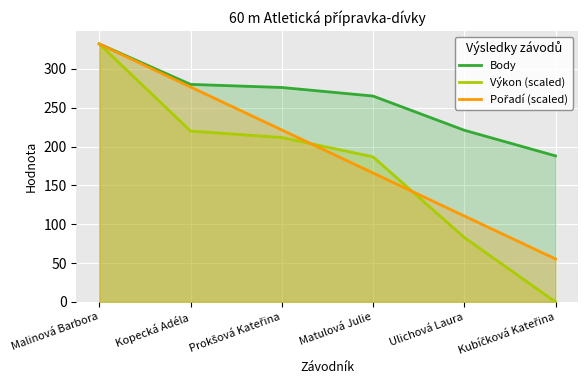

Reading left to right, what are all the values shown in this chart?

Body: Malinová Barbora=332.0	Kopecká Adéla=280.0	Prokšová Kateřina=276.0	Matulová Julie=265.0	Ulichová Laura=221.0	Kubíčková Kateřina=188.0
Výkon (scaled): Malinová Barbora=332.0	Kopecká Adéla=220.0	Prokšová Kateřina=211.6	Matulová Julie=186.8	Ulichová Laura=83.0	Kubíčková Kateřina=0.0
Pořadí (scaled): Malinová Barbora=332.0	Kopecká Adéla=276.7	Prokšová Kateřina=221.3	Matulová Julie=166.0	Ulichová Laura=110.7	Kubíčková Kateřina=55.3